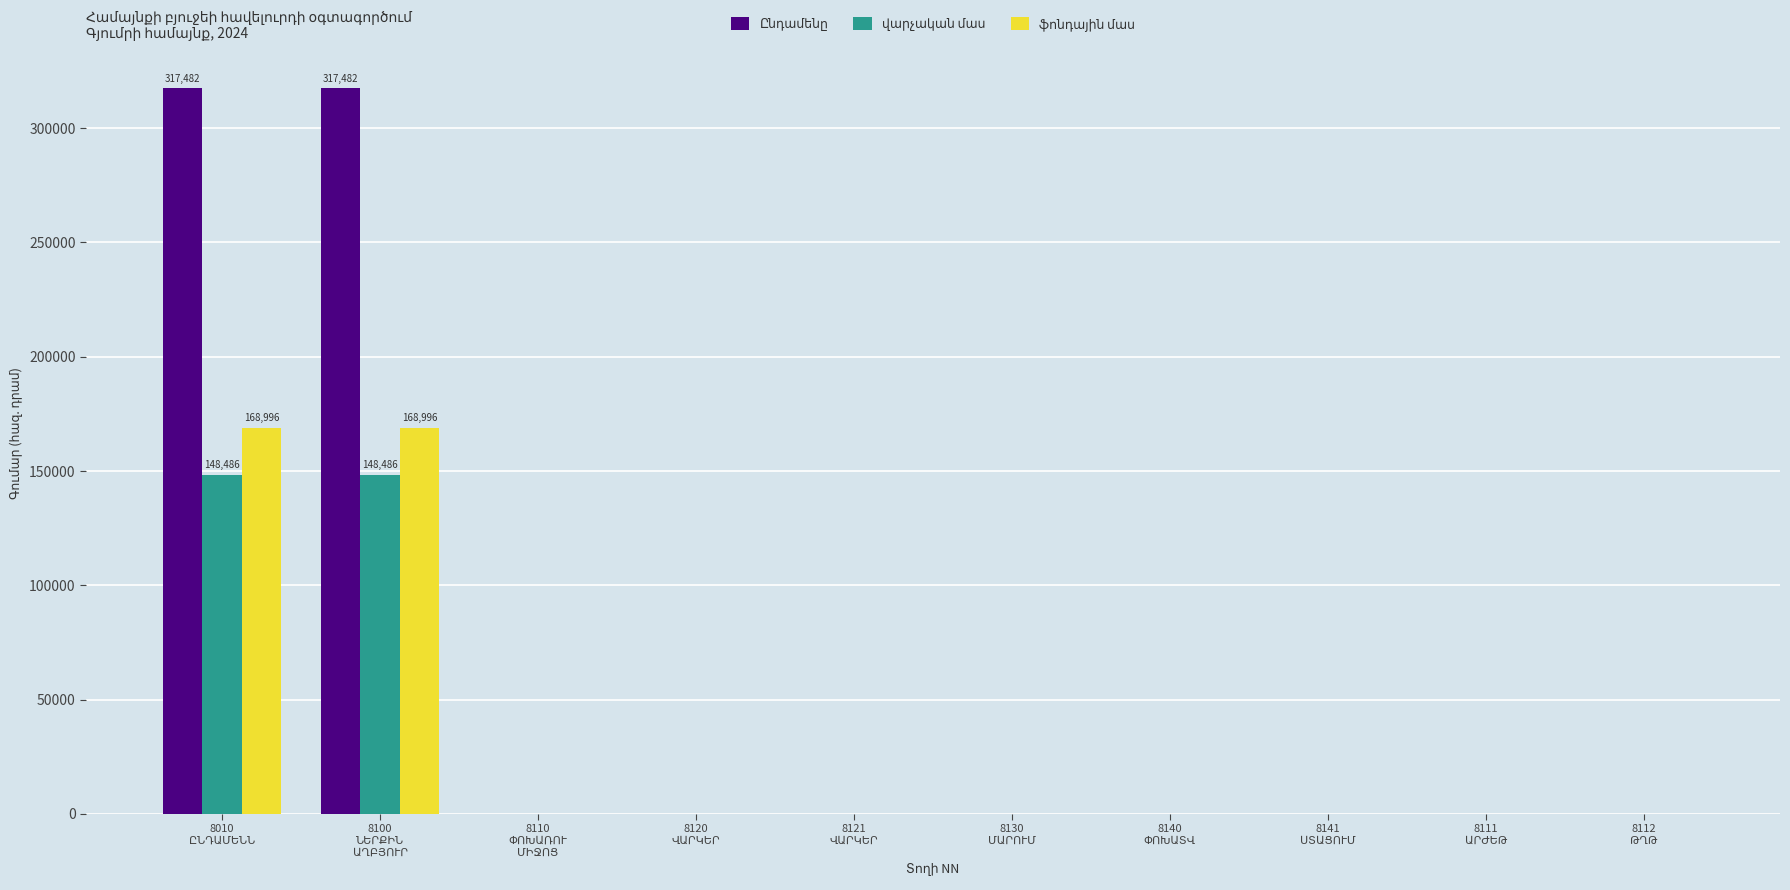

How many series are shown in this chart?

3